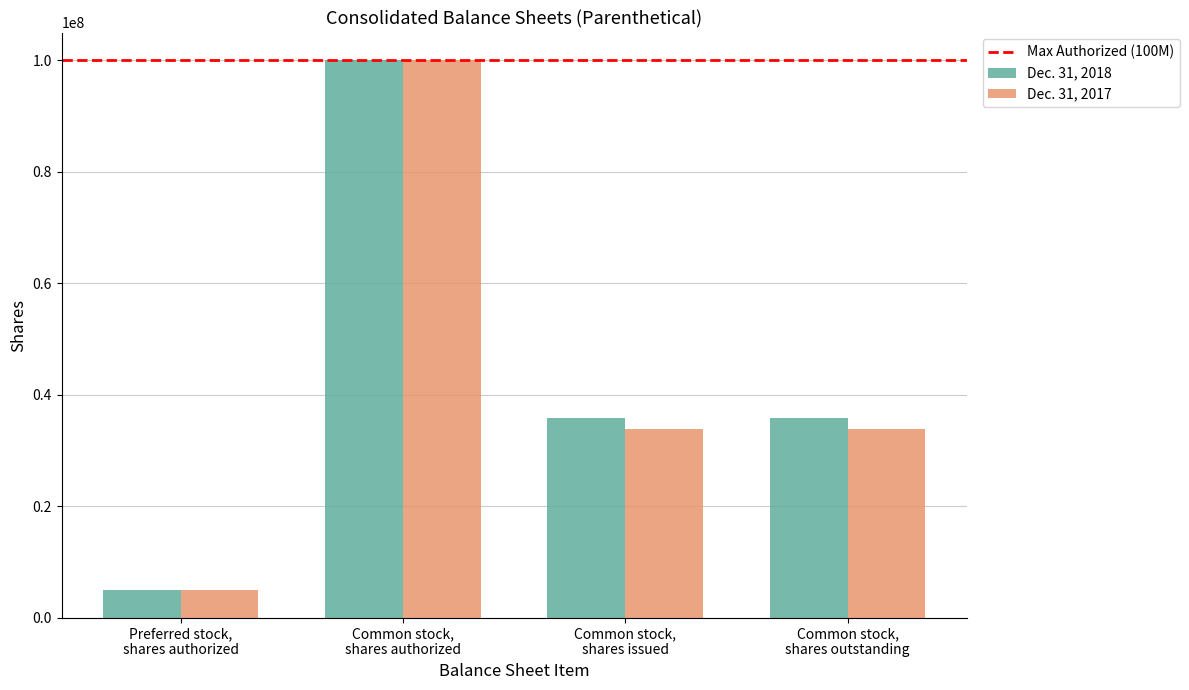

What is the total value across all series at Common stock,
shares outstanding?

69580000